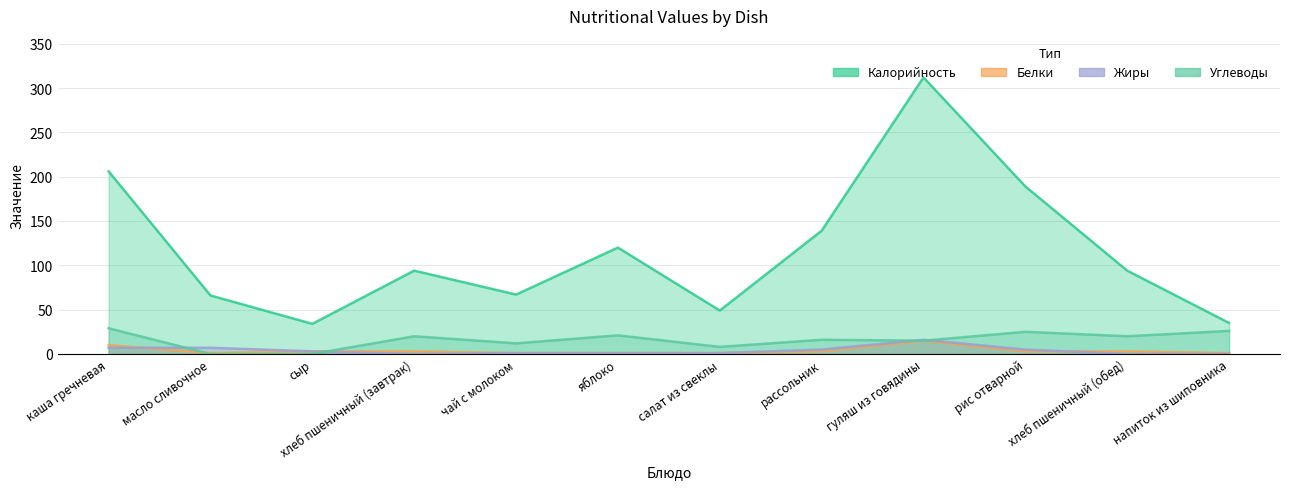

Count the number of data series in this chart.

4